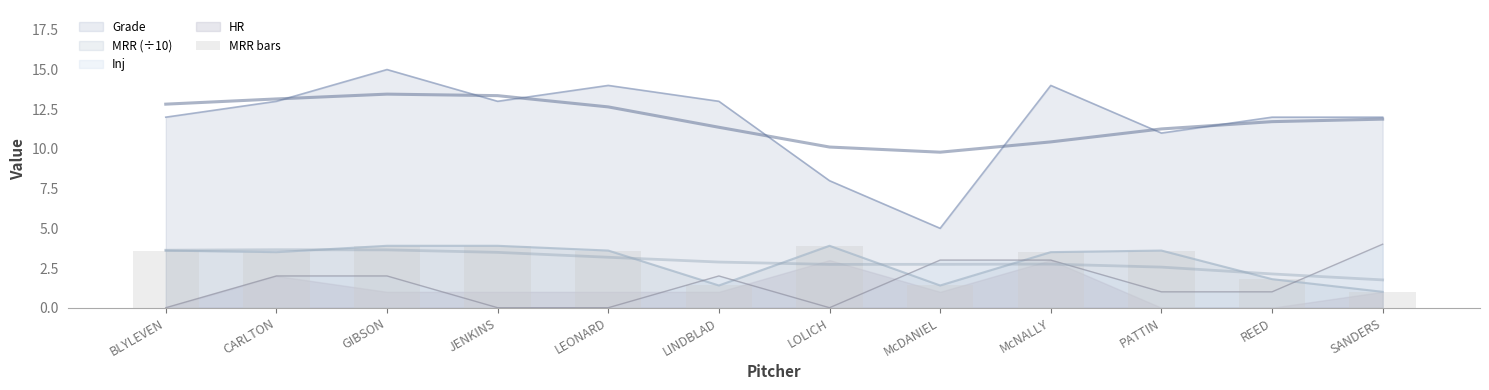

The value of MRR (÷10) at LOLICH is 3.9. True or false?

True